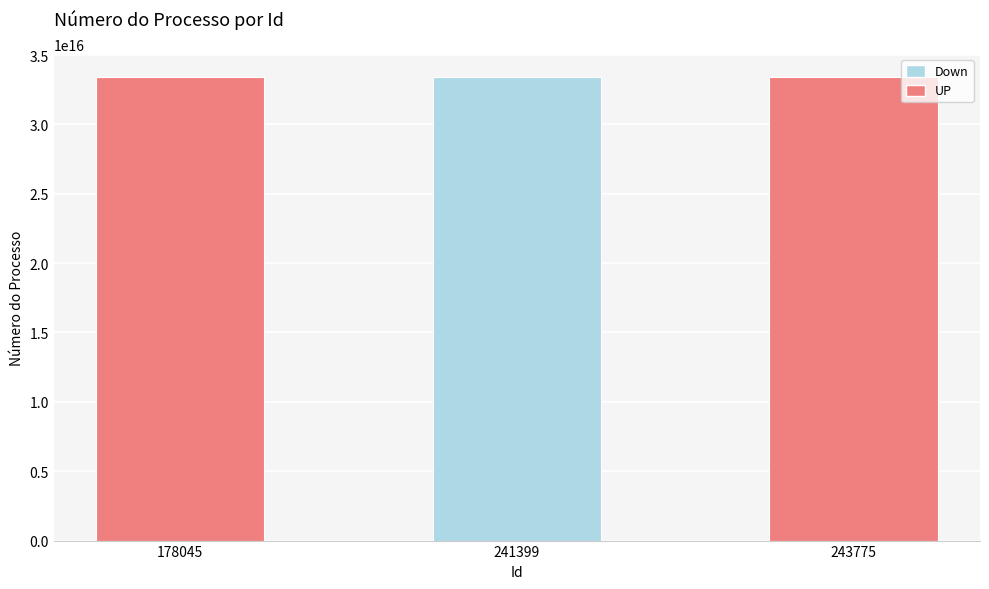

What is the ratio of the value at 178045 to the value at 241399?

1.0